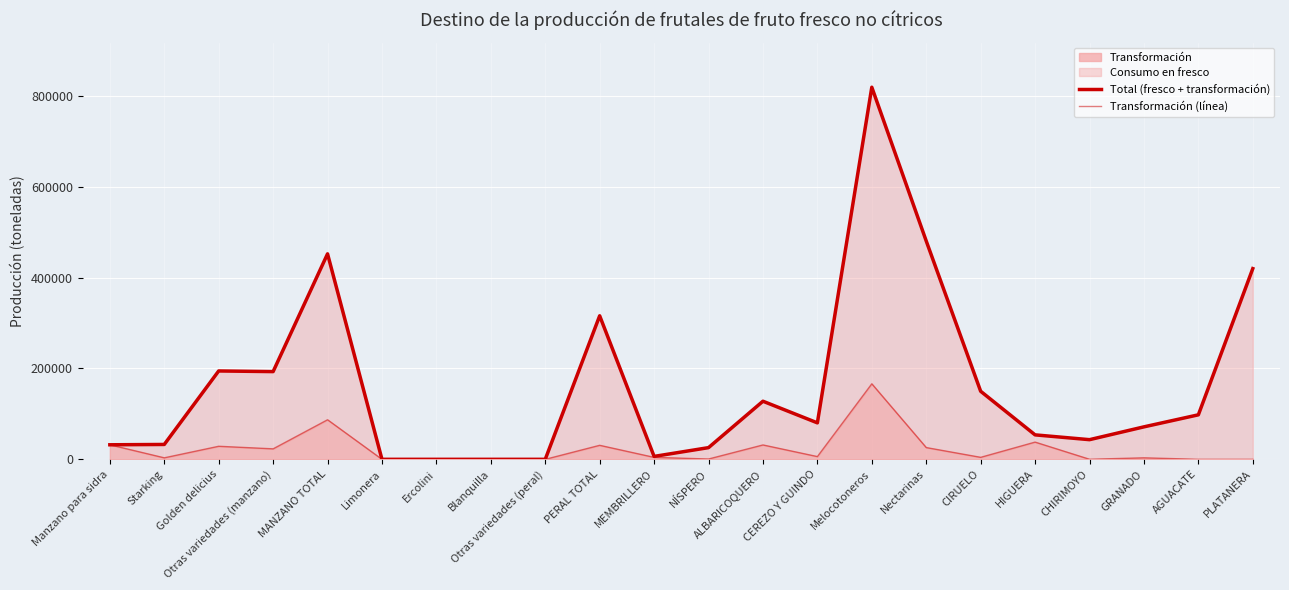

How many data points in Transformación (línea) are above 4372?

10